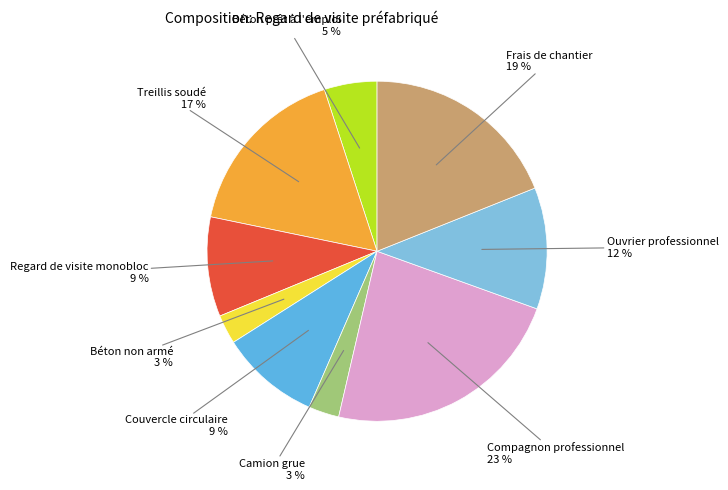

Does any single category account for the majority?

No